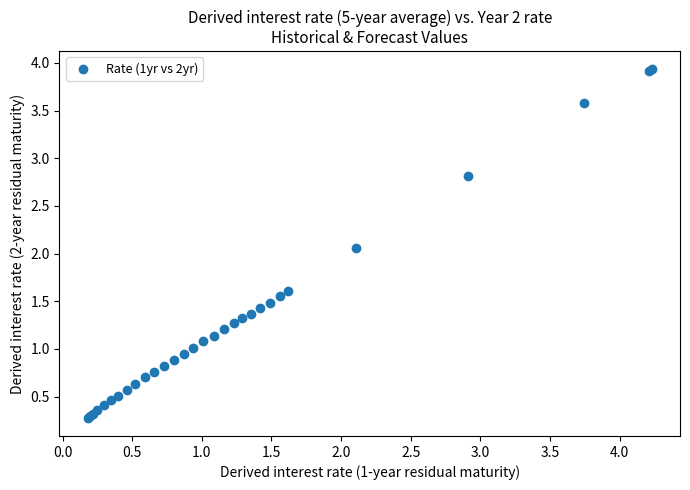

What Y value in the scatter plot is closest to 2?

2.1